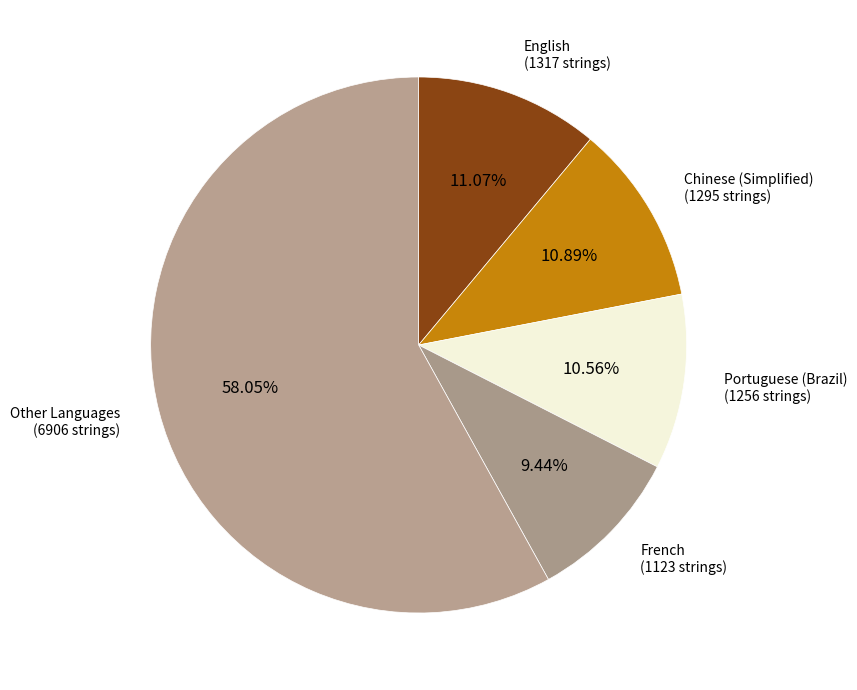

How many slices are in this pie chart?

5